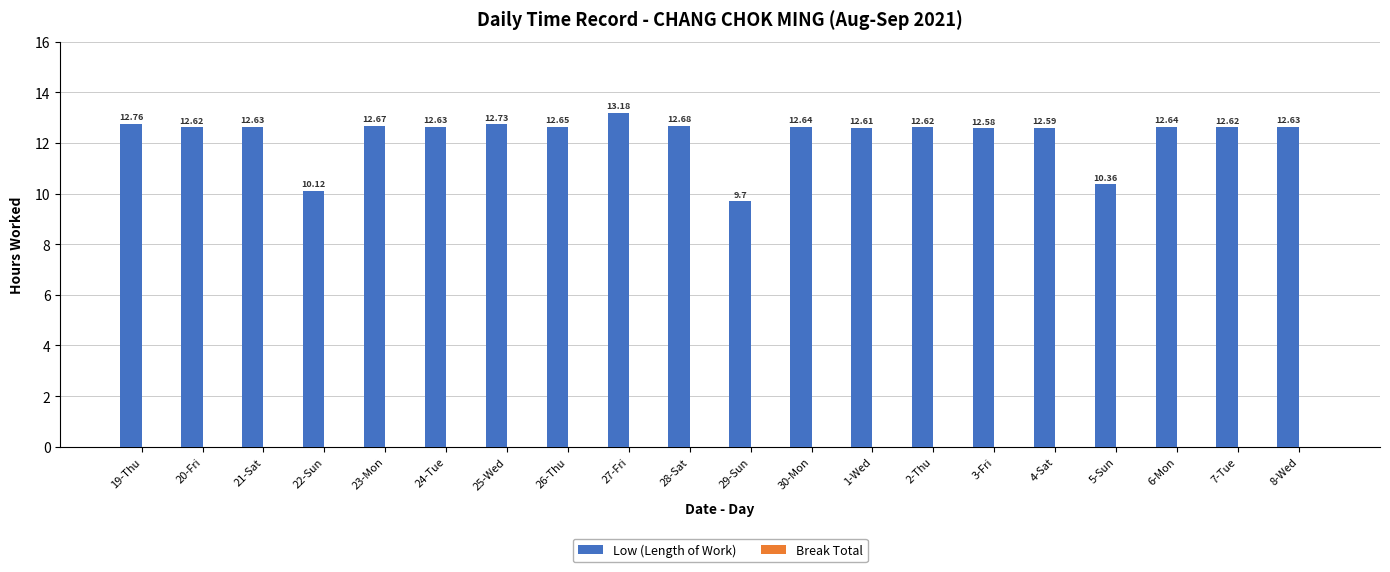

What is the sum of all values?

245.7